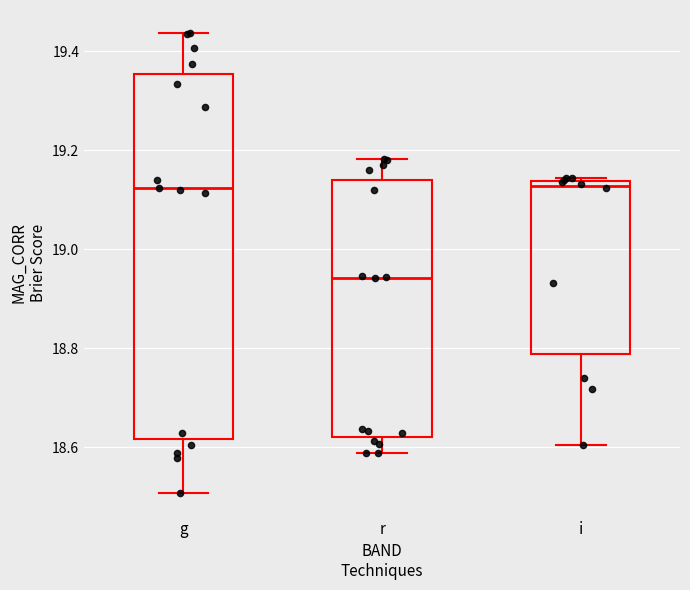

Which box is the tallest, from its lower edge to its upper edge?

g